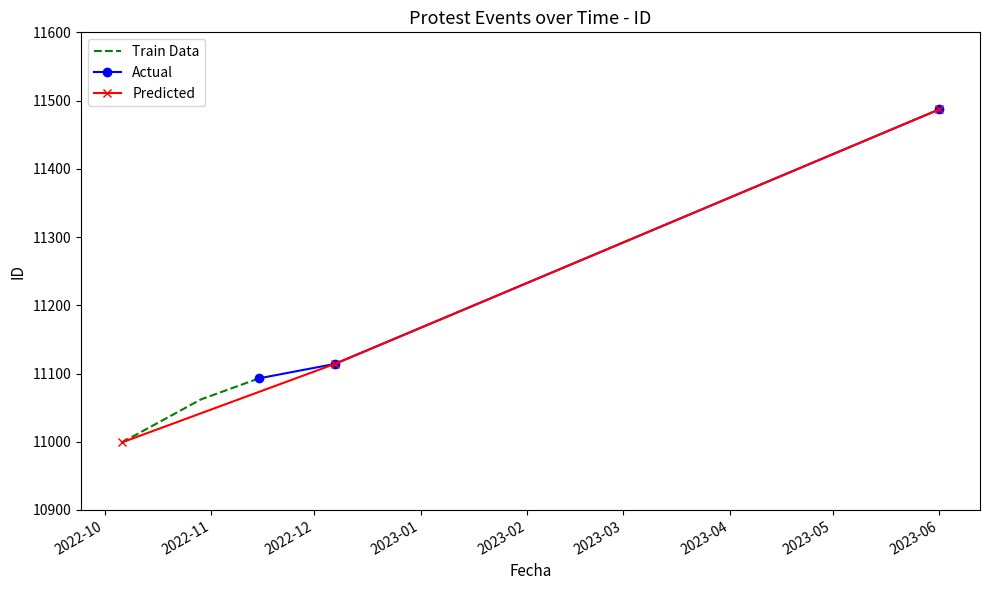

How many values in the Train Data series are below 11062?

1